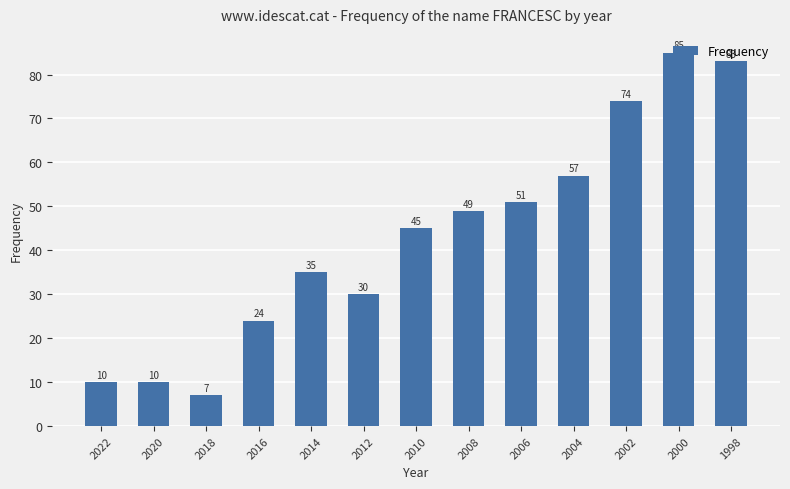

What is the average value?

43